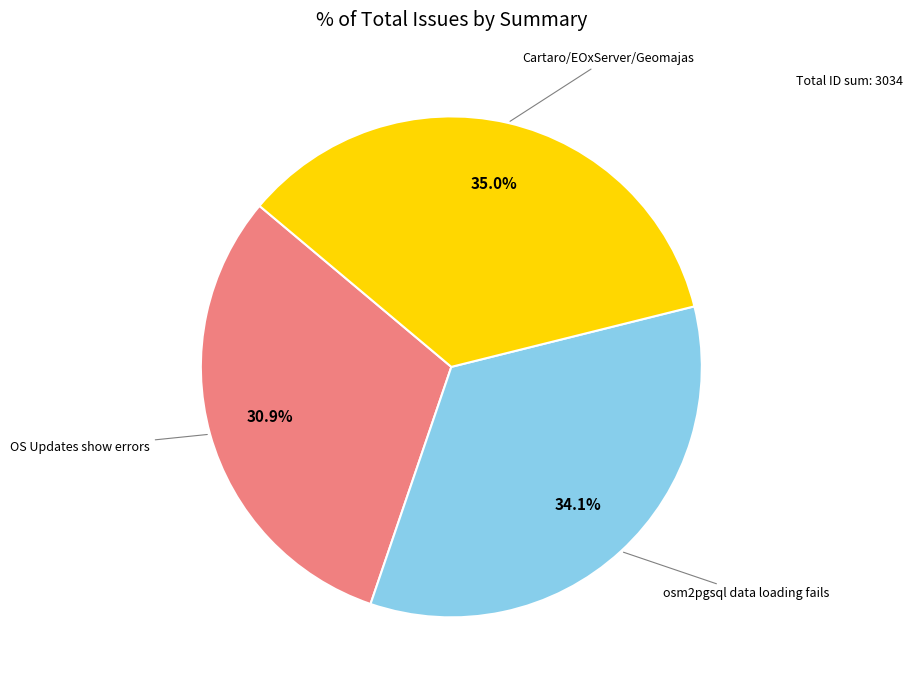

Does any single category account for the majority?

No